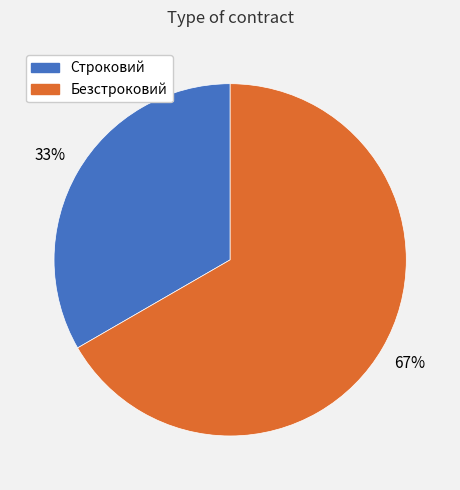

Which has a higher value, Строковий or Безстроковий?

Безстроковий